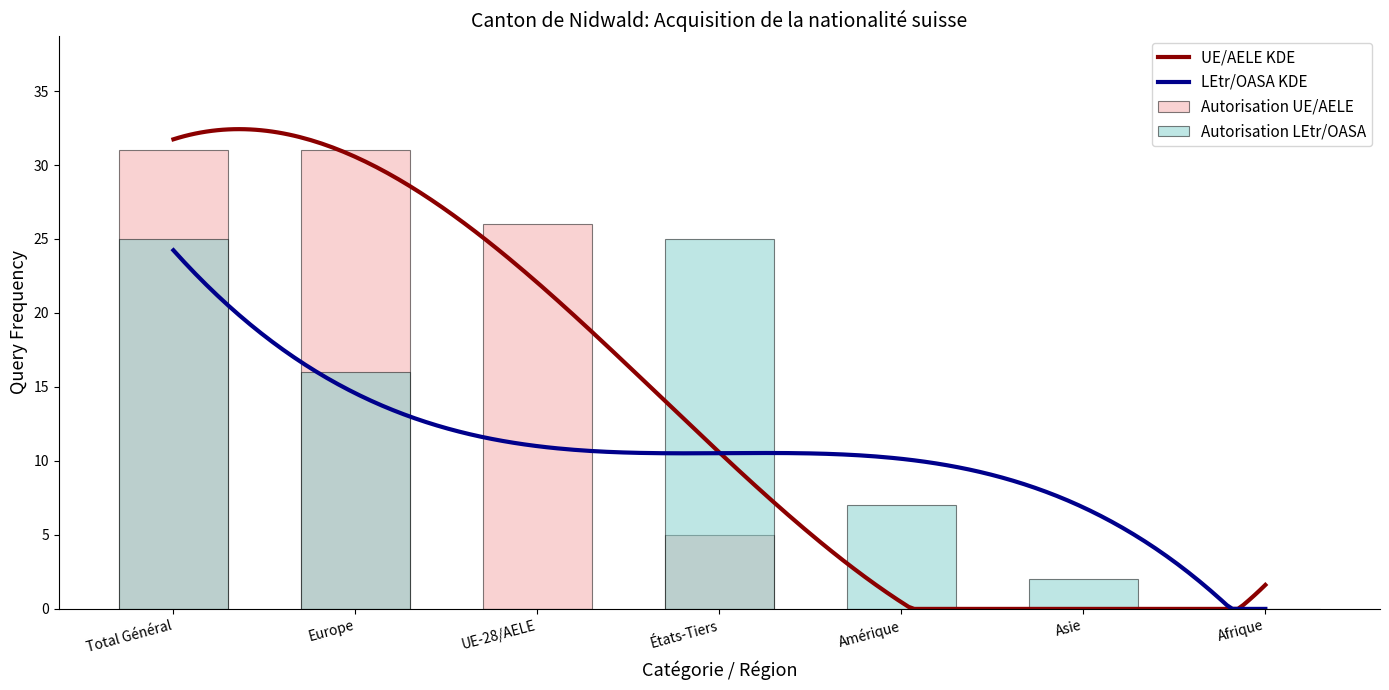

Rank the series at États-Tiers from highest to lowest value.

Autorisation LEtr/OASA, Autorisation UE/AELE